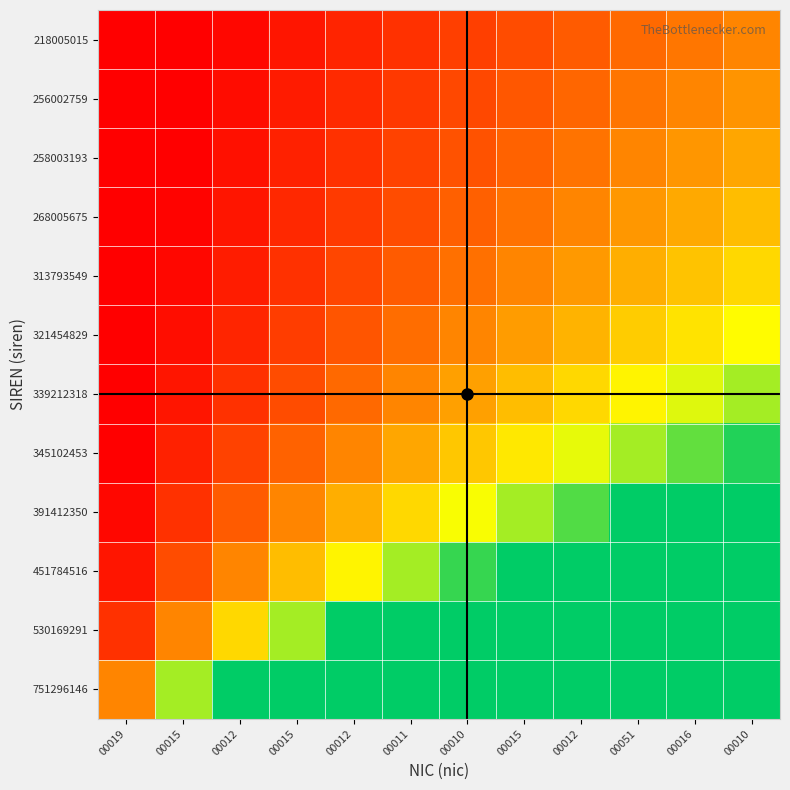

At which category is the sum across all series the highest?

00010